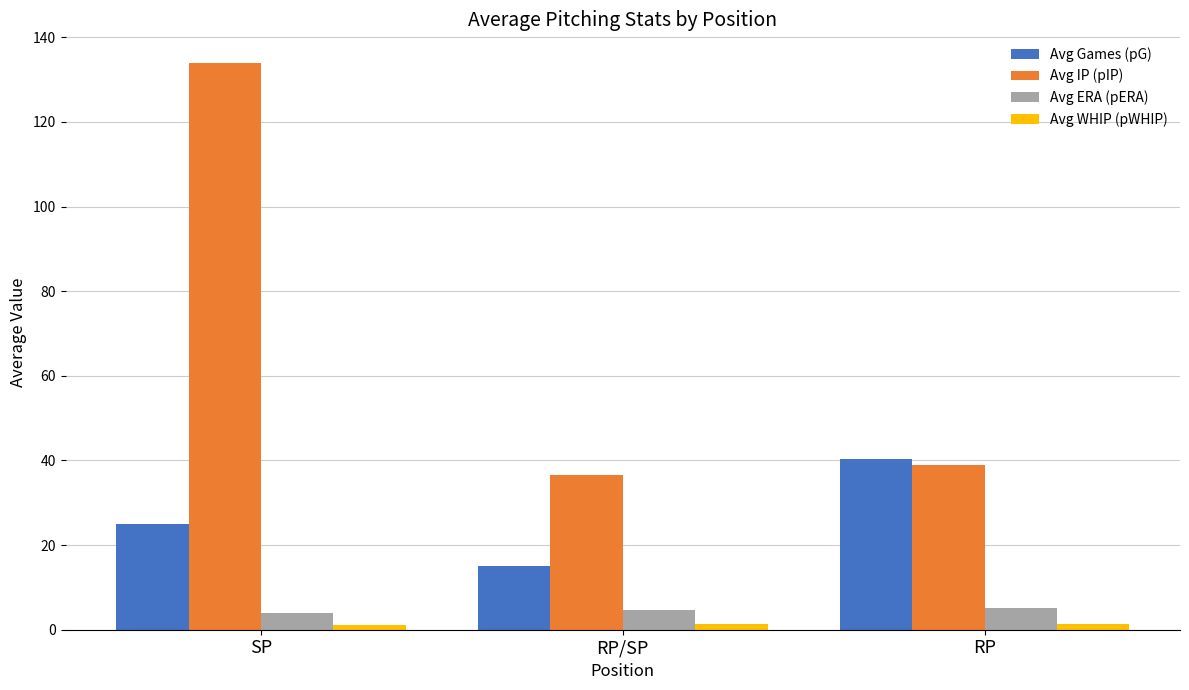

At which category is the sum across all series the highest?

SP